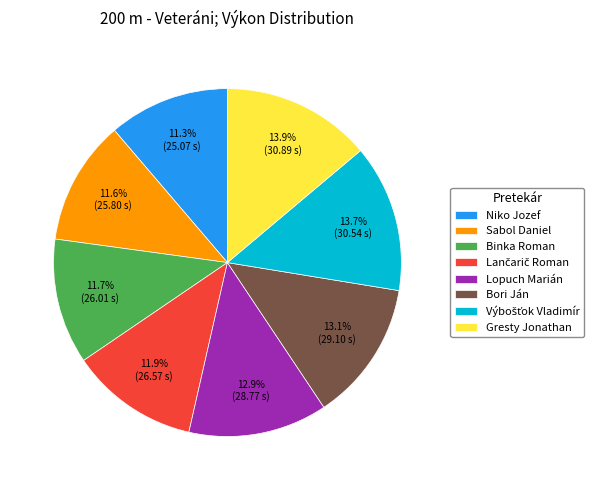

Is there any slice that represents more than half of the pie?

No